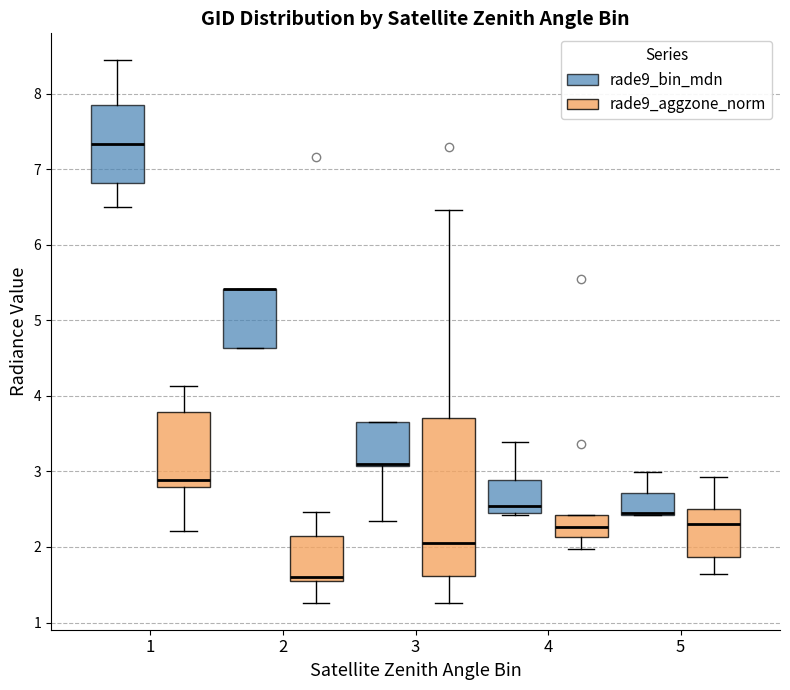

Reading left to right, transcribe this box plot: for each box, give where its median line is, the range the box spans, and where its two whiskers end, as read against the y-axis. The values are not printed on the chart, so give them approximately, as read against the axis.

1 (rade9_bin_mdn): median 7.3, box 6.8 to 7.9, whiskers 6.5 to 8.4
1 (rade9_aggzone_norm): median 2.9, box 2.8 to 3.8, whiskers 2.2 to 4.1
2 (rade9_bin_mdn): median 5.4 (drawn on the box's upper edge), box 4.6 to 5.4, whiskers 4.6 to 5.4
2 (rade9_aggzone_norm): median 1.6, box 1.5 to 2.1, whiskers 1.3 to 2.5
3 (rade9_bin_mdn): median 3.1 (drawn on the box's lower edge), box 3.1 to 3.7, whiskers 2.3 to 3.7
3 (rade9_aggzone_norm): median 2.1, box 1.6 to 3.7, whiskers 1.3 to 6.5
4 (rade9_bin_mdn): median 2.5 (just above the box's lower edge), box 2.5 to 2.9, whiskers 2.4 to 3.4
4 (rade9_aggzone_norm): median 2.3, box 2.1 to 2.4, whiskers 2.0 to 2.4
5 (rade9_bin_mdn): median 2.5, box 2.4 to 2.7, whiskers 2.4 to 3.0
5 (rade9_aggzone_norm): median 2.3, box 1.9 to 2.5, whiskers 1.6 to 2.9